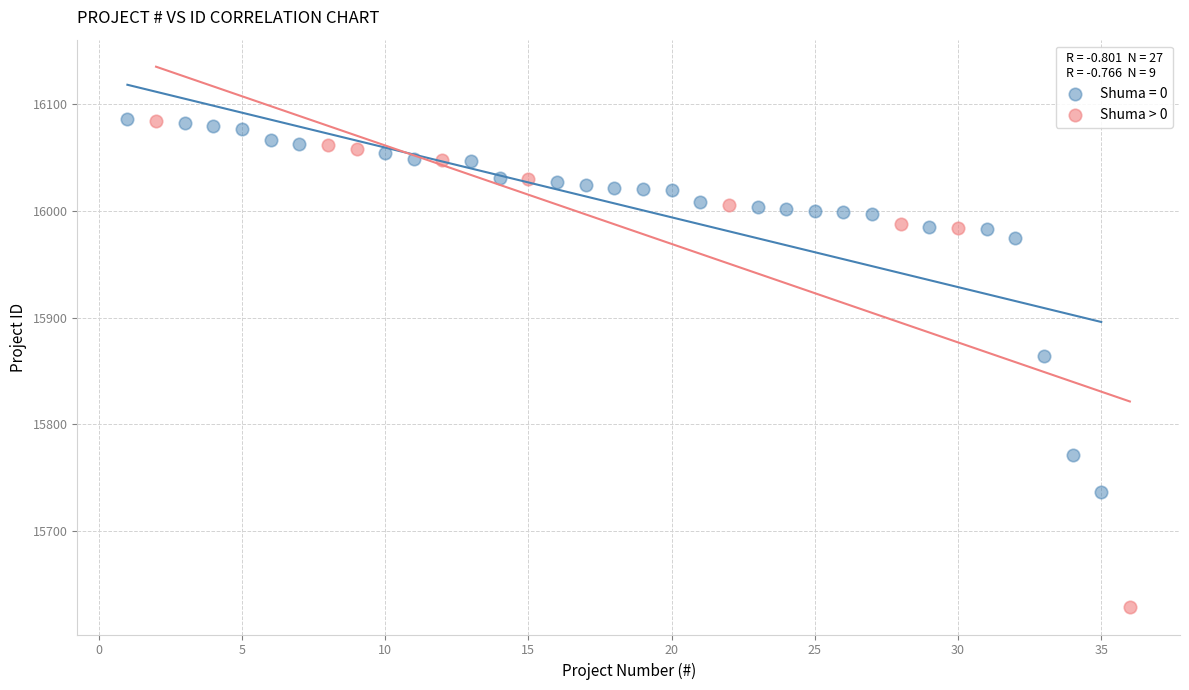

Which series has the widest spread of Y values?

Shuma > 0